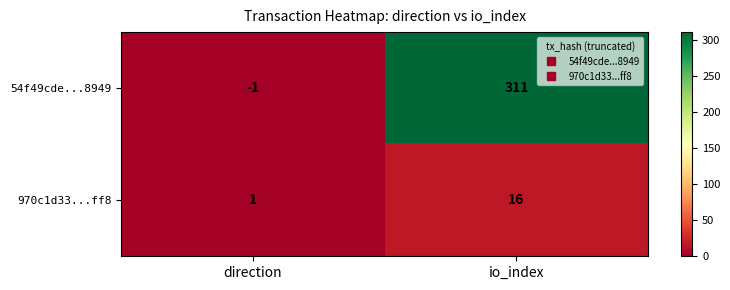

Between direction and io_index, which series saw the biggest shift?

54f49cde...8949